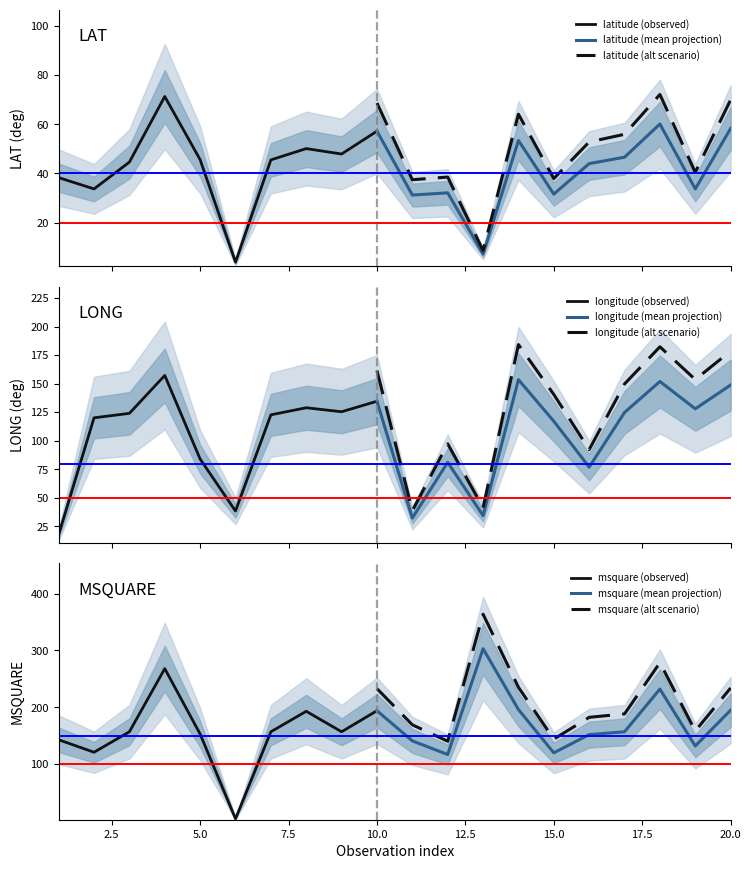

Does the chart display data point markers on the line(s)?

No